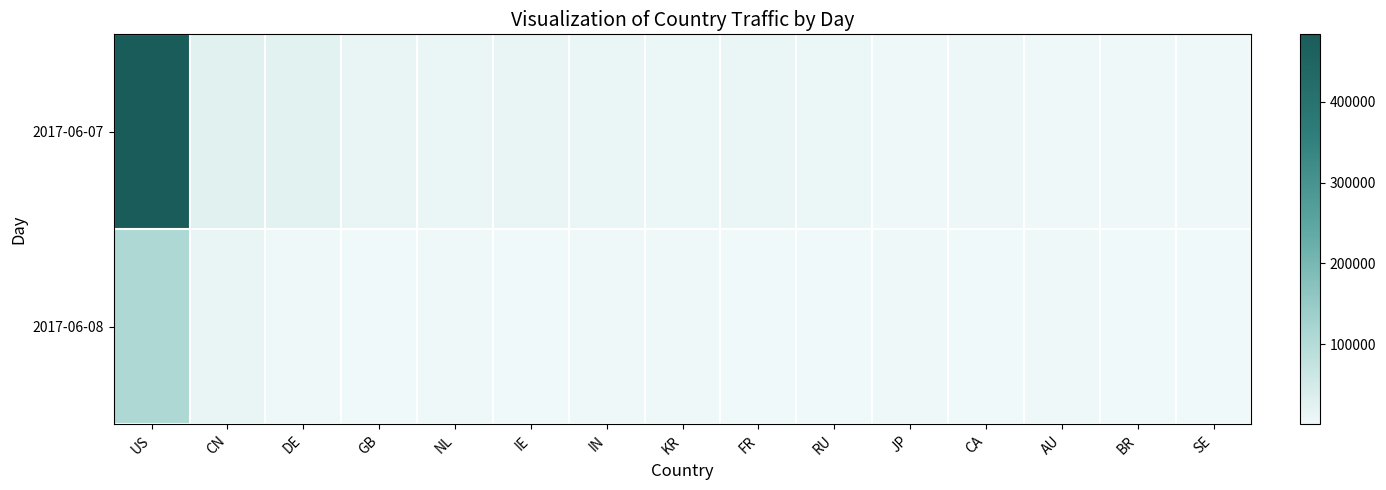

At how many categories does at least one series exceed 184422?

1